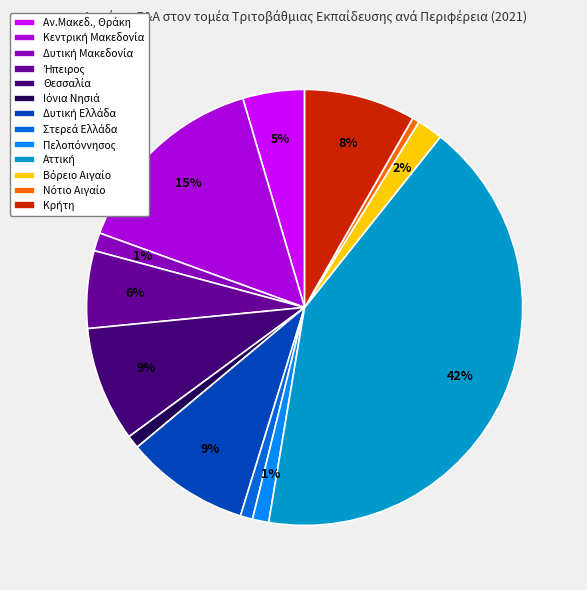

Is there any slice that represents more than half of the pie?

No